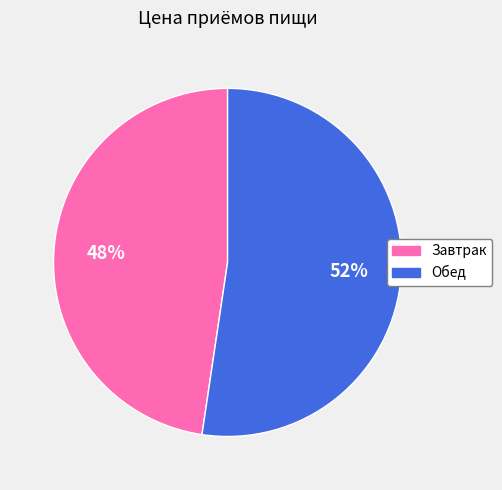

What is the majority slice?

Обед